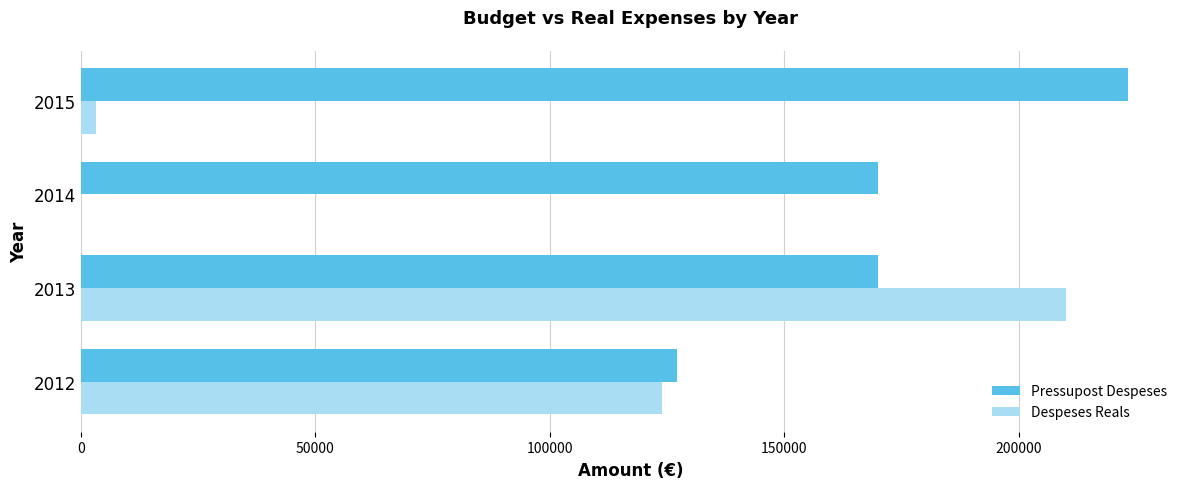

Is the value of Pressupost Despeses at 2012 greater than the value of Despeses Reals at 2015?

Yes